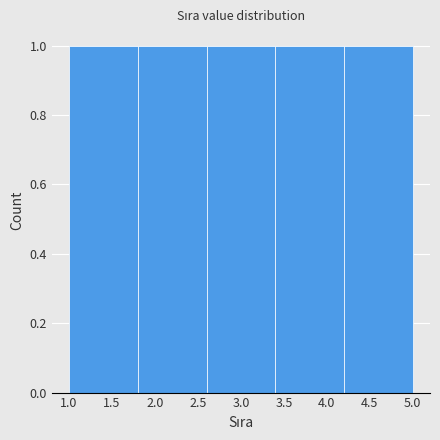

Reading left to right, list every bar in this chart as the range it spans on the x-axis followed by its height. The values are not printed on the chart, so give them approximately, as read against the axis.

1.0 to 1.8: 1
1.8 to 2.6: 1
2.6 to 3.4: 1
3.4 to 4.2: 1
4.2 to 5.0: 1